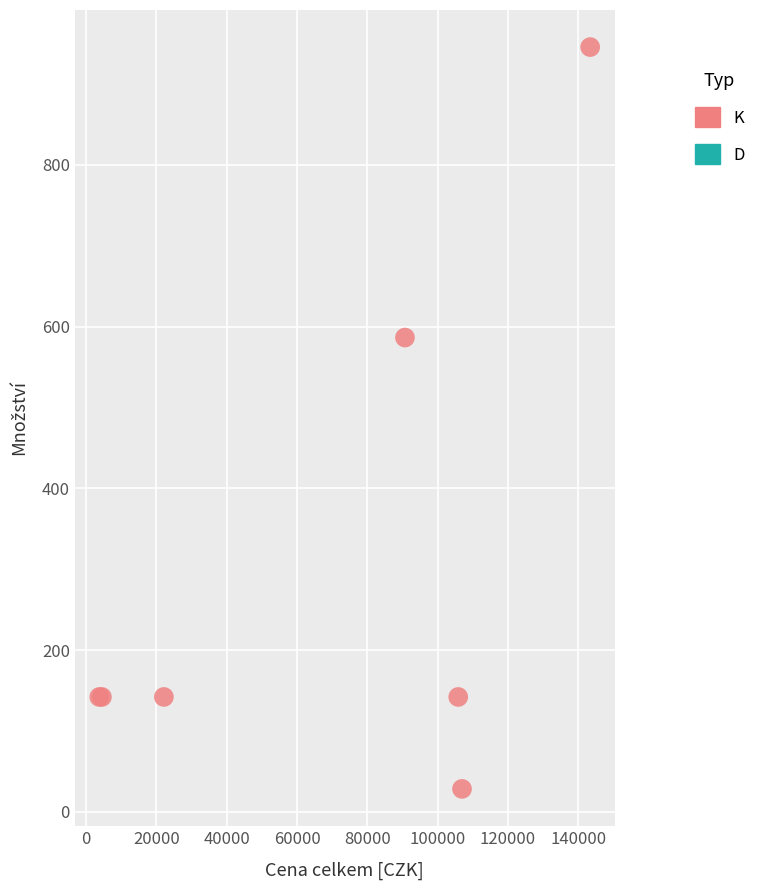

What Y value in the scatter plot is closest to 487?

586.6